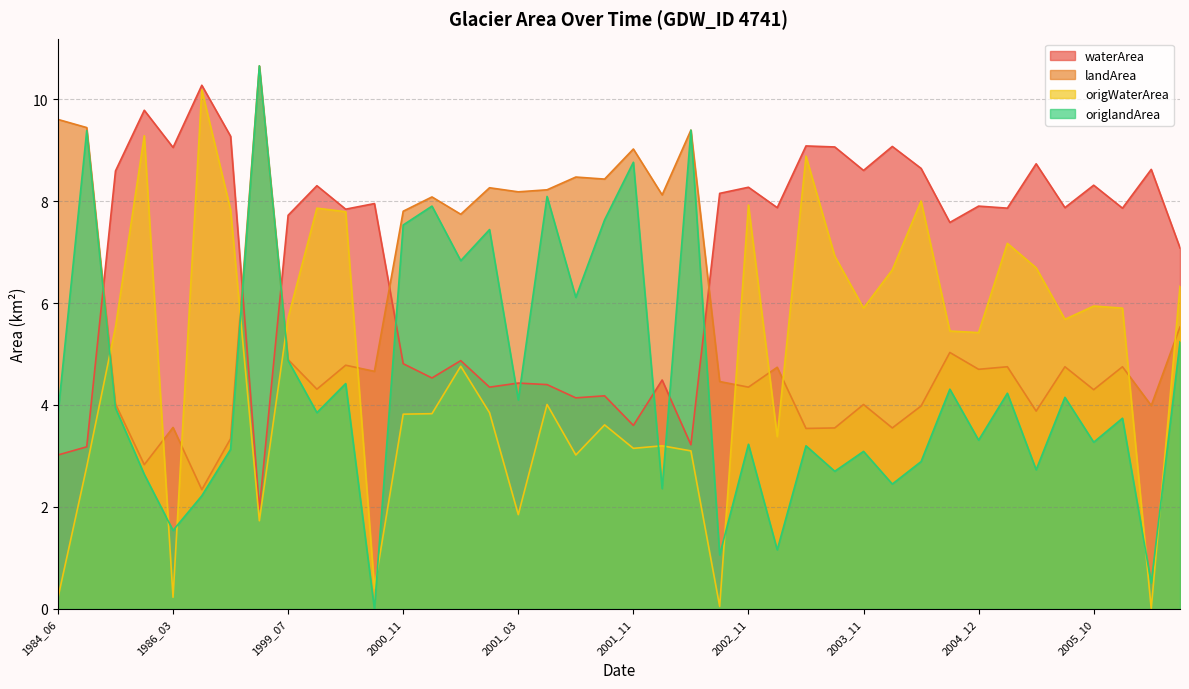

What is the spread (max minus min) of values at 2001_06?

4.8